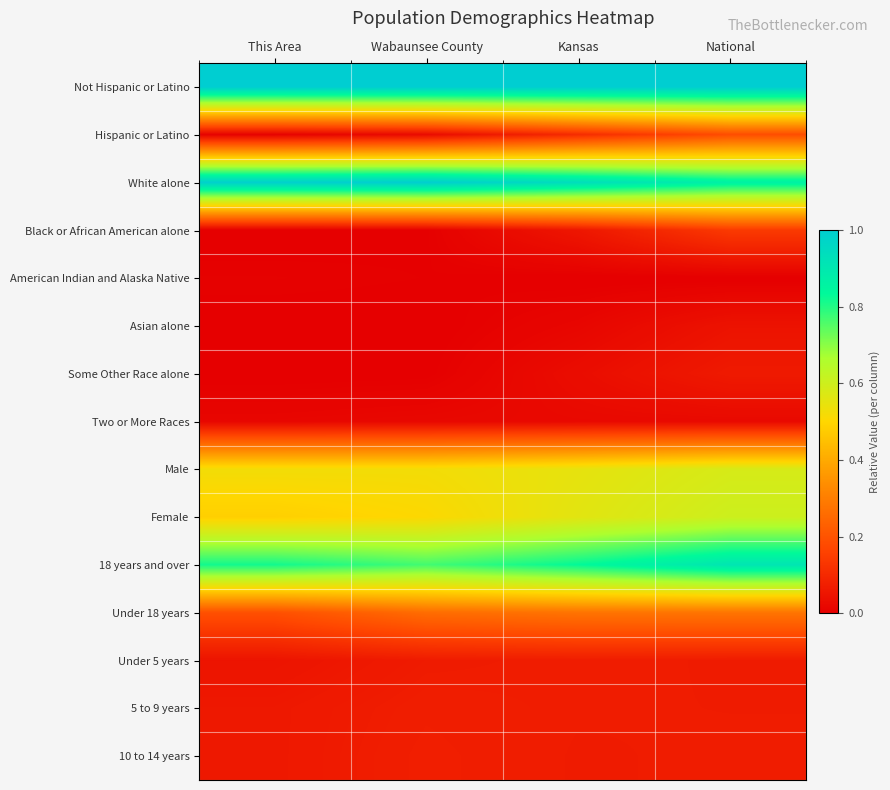

Reading right to left, what are all the values shown in this chart?

Not Hispanic or Latino: National=1.0	Kansas=1.0	Wabaunsee County=1.0	This Area=1.0
Hispanic or Latino: National=0.2	Kansas=0.1	Wabaunsee County=0.0	This Area=0.0
White alone: National=0.9	Kansas=0.9	Wabaunsee County=1.0	This Area=1.0
Black or African American alone: National=0.1	Kansas=0.1	Wabaunsee County=0.0	This Area=0.0
American Indian and Alaska Native: National=0.0	Kansas=0.0	Wabaunsee County=0.0	This Area=0.0
Asian alone: National=0.0	Kansas=0.0	Wabaunsee County=0.0	This Area=0.0
Some Other Race alone: National=0.1	Kansas=0.0	Wabaunsee County=0.0	This Area=0.0
Two or More Races: National=0.0	Kansas=0.0	Wabaunsee County=0.0	This Area=0.0
Male: National=0.6	Kansas=0.5	Wabaunsee County=0.5	This Area=0.5
Female: National=0.6	Kansas=0.6	Wabaunsee County=0.5	This Area=0.5
18 years and over: National=0.9	Kansas=0.8	Wabaunsee County=0.8	This Area=0.8
Under 18 years: National=0.3	Kansas=0.3	Wabaunsee County=0.3	This Area=0.2
Under 5 years: National=0.1	Kansas=0.1	Wabaunsee County=0.1	This Area=0.0
5 to 9 years: National=0.1	Kansas=0.1	Wabaunsee County=0.1	This Area=0.1
10 to 14 years: National=0.1	Kansas=0.1	Wabaunsee County=0.1	This Area=0.1